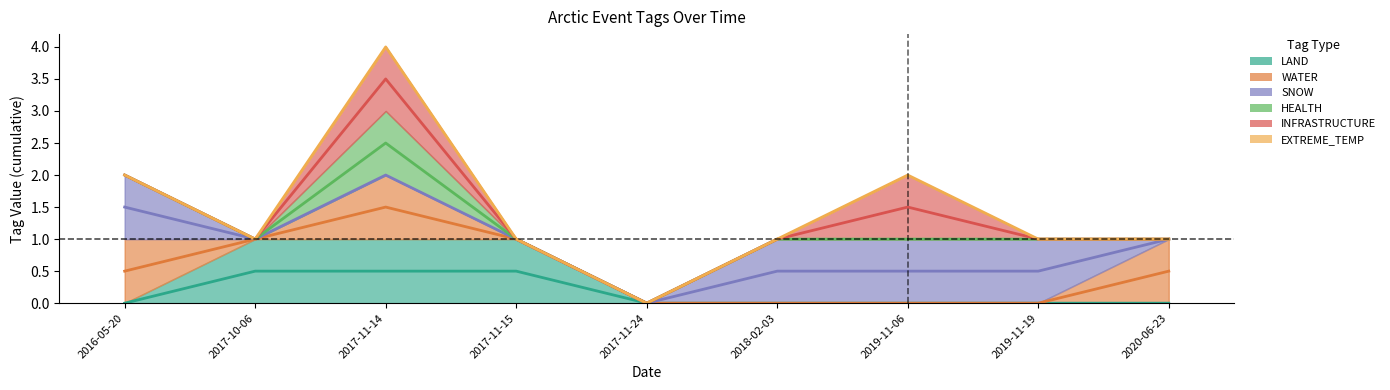

Reading left to right, extract all data points from this chart.

LAND: 0.0	0.5	0.5	0.5	0.0	0.0	0.0	0.0	0.0
WATER: 0.5	1.0	1.5	1.0	0.0	0.0	0.0	0.0	0.5
SNOW: 1.5	1.0	2.0	1.0	0.0	0.5	0.5	0.5	1.0
HEALTH: 2.0	1.0	2.5	1.0	0.0	1.0	1.0	1.0	1.0
INFRASTRUCTURE: 2.0	1.0	3.5	1.0	0.0	1.0	1.5	1.0	1.0
EXTREME_TEMP: 2.0	1.0	4.0	1.0	0.0	1.0	2.0	1.0	1.0